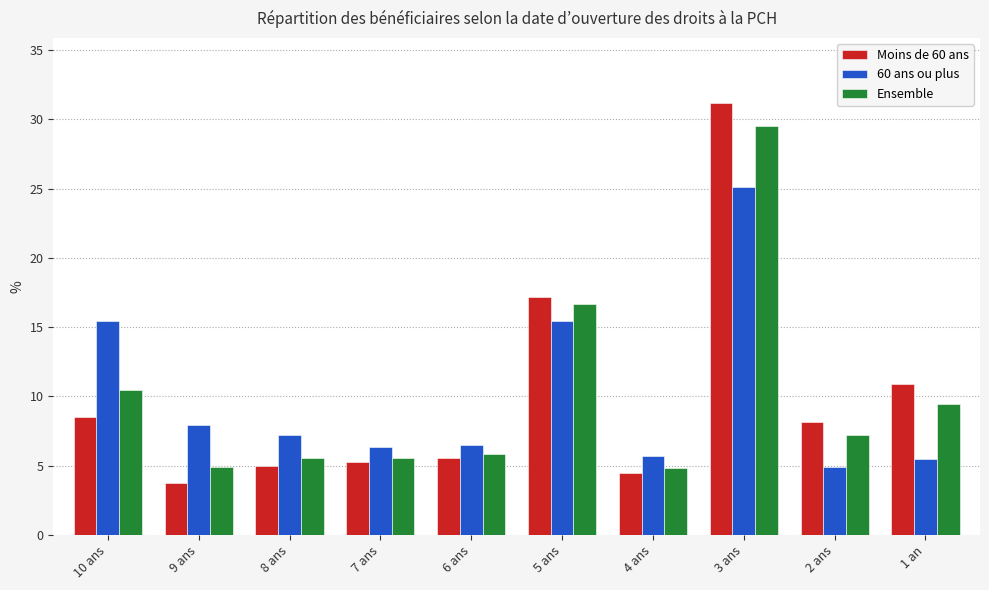

What is the difference between the second highest and minimum values in the Ensemble series?

11.9